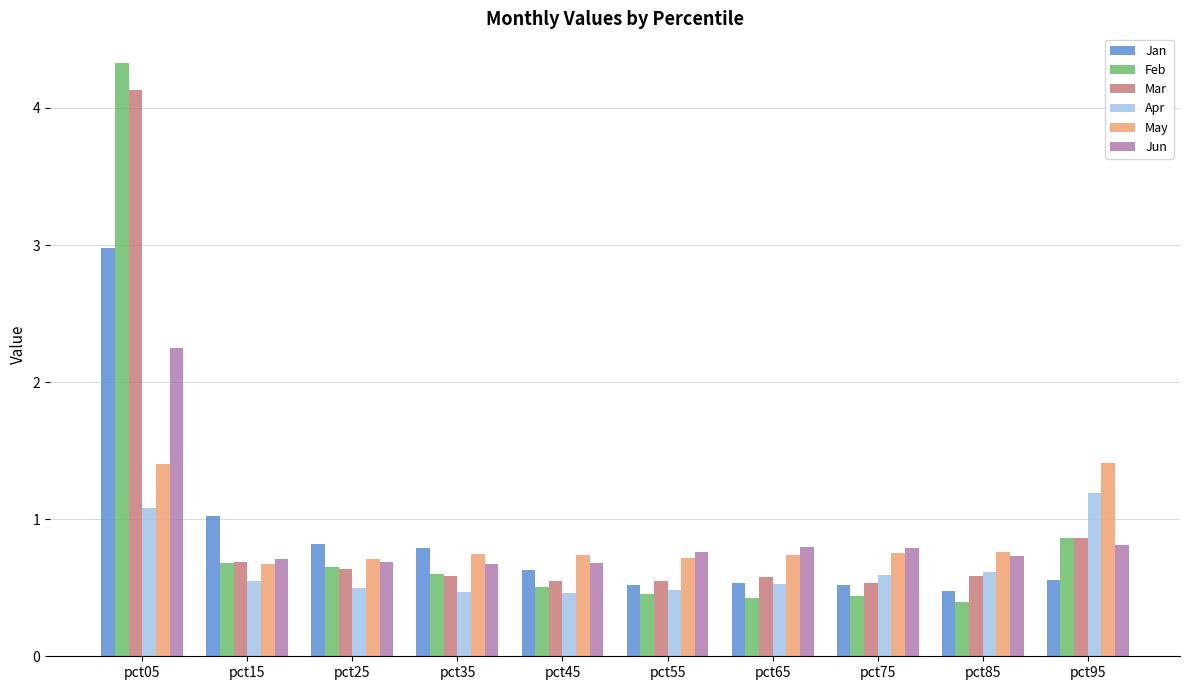

How many bars are there in each group?

6